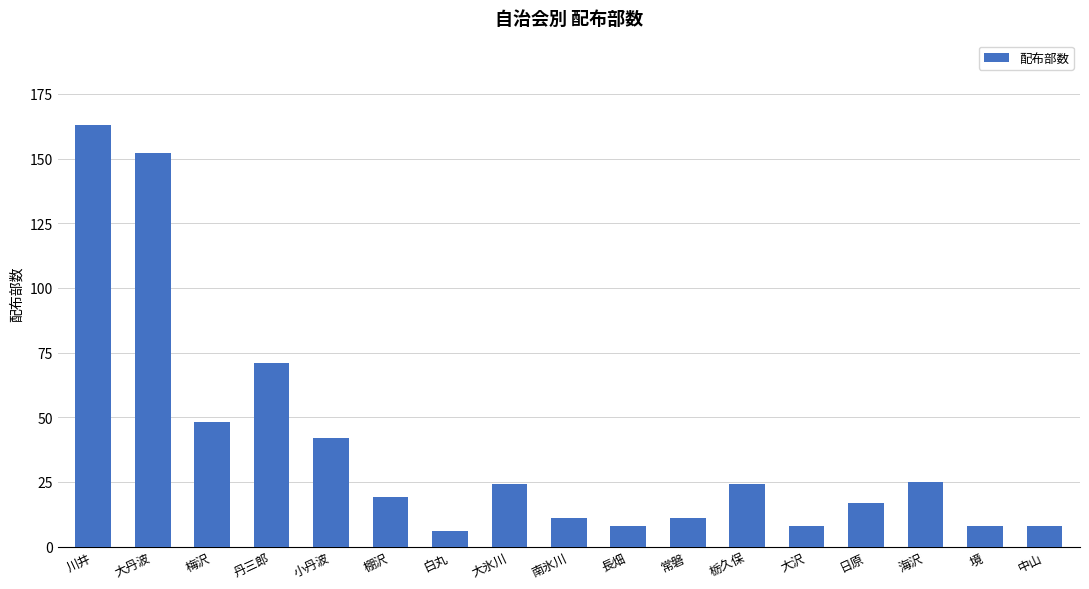

What is the label of the 8th bar from the right?

長畑